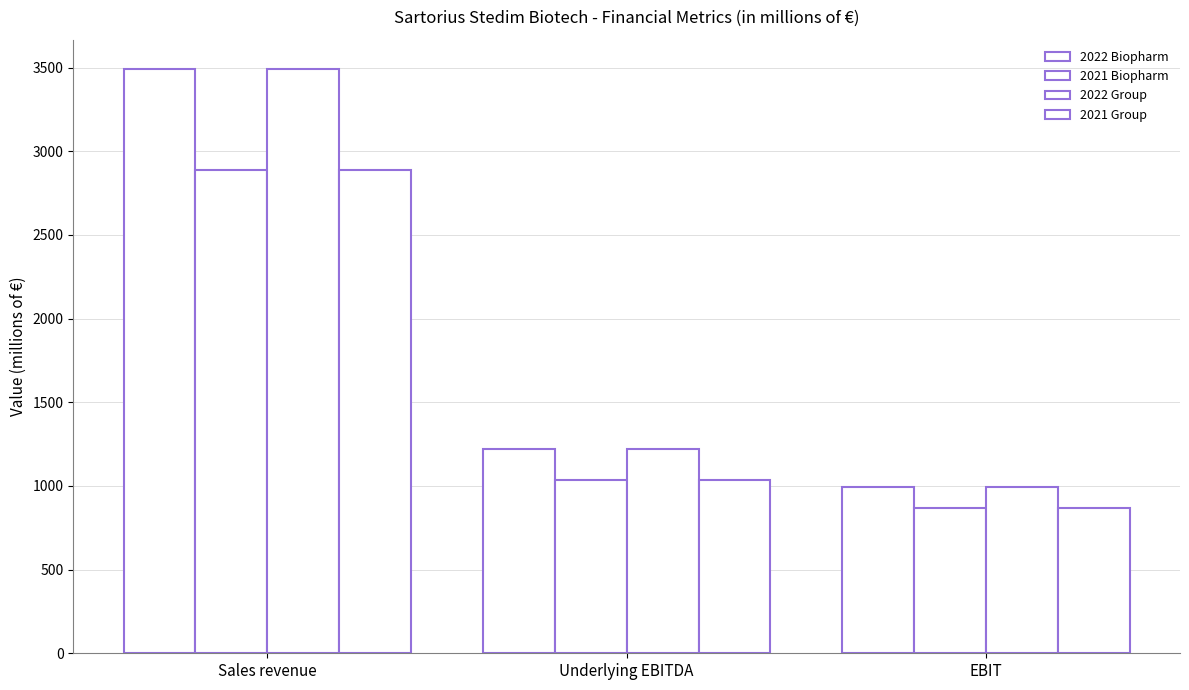

Count the number of categories in the chart.

3